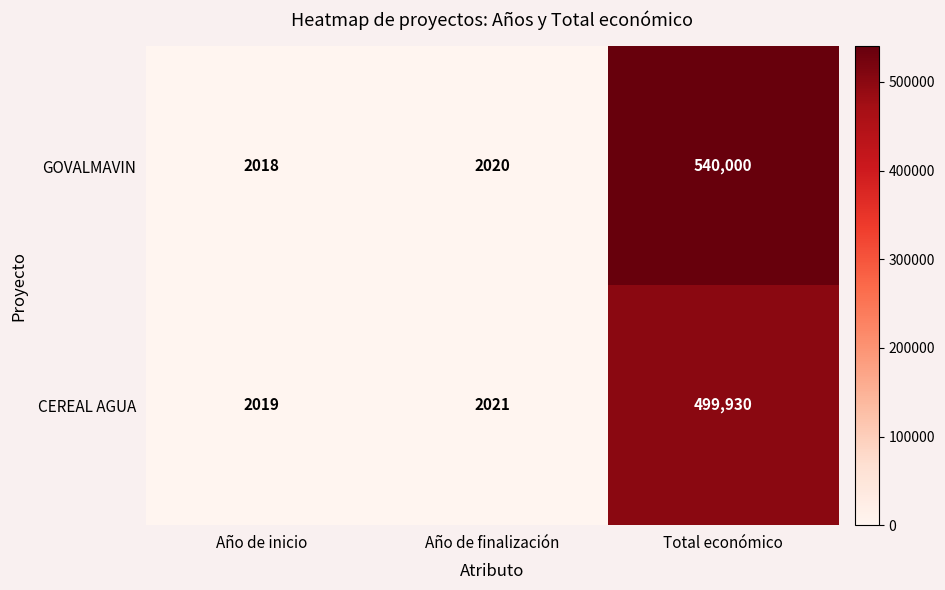

How many distinct data groups are displayed?

2